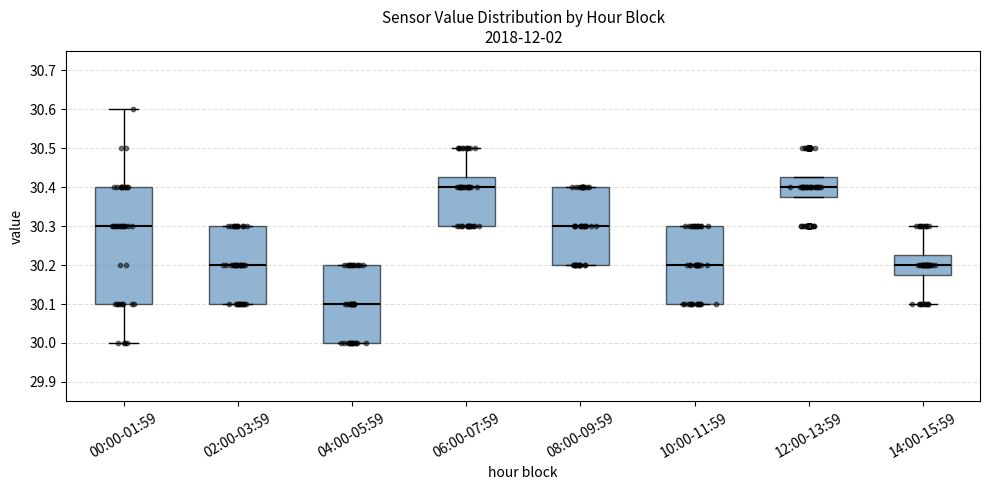

Where is the upper edge of the box for 10:00-11:59 on the y-axis? The values are not printed on the chart, so give them approximately, as read against the axis.

30.30